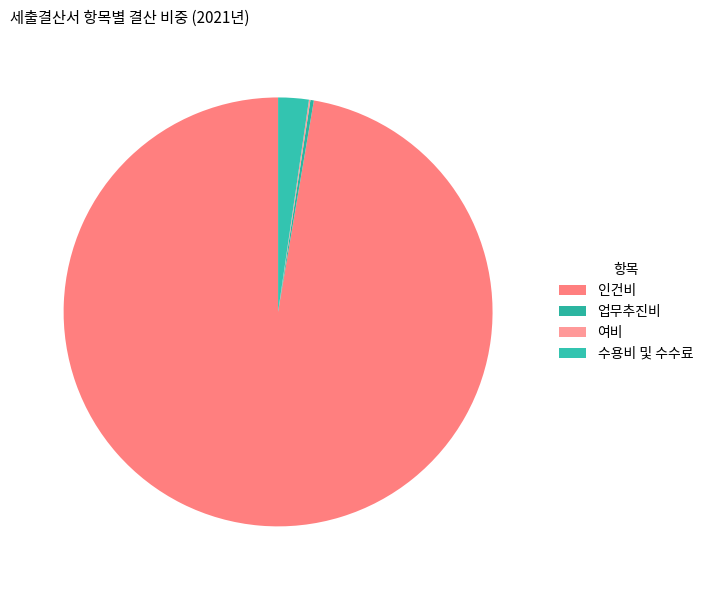

To the nearest percent, what is the difference between the 수용비 및 수수료 and 여비 slice percentages?

2%